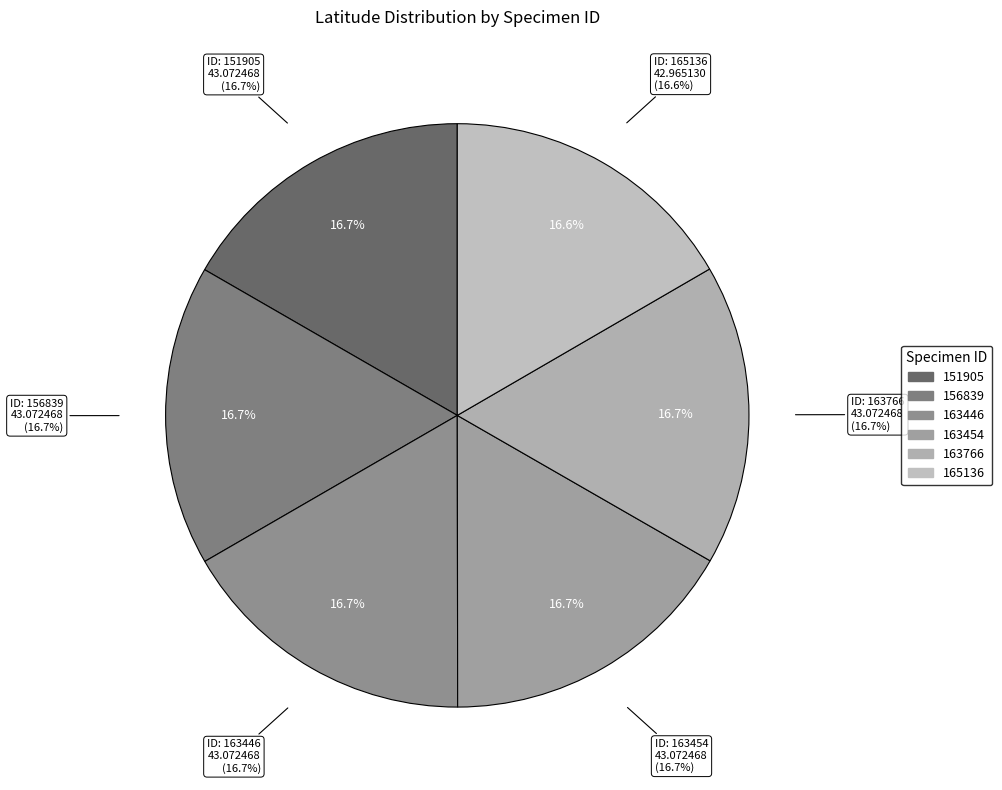

To the nearest percent, what percentage of the pie is 163454?

17%